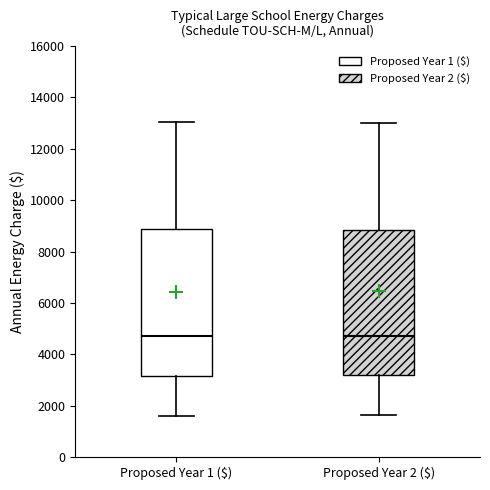

Where is the upper edge of the box for Proposed Year 2 ($) on the y-axis? The values are not printed on the chart, so give them approximately, as read against the axis.

8800